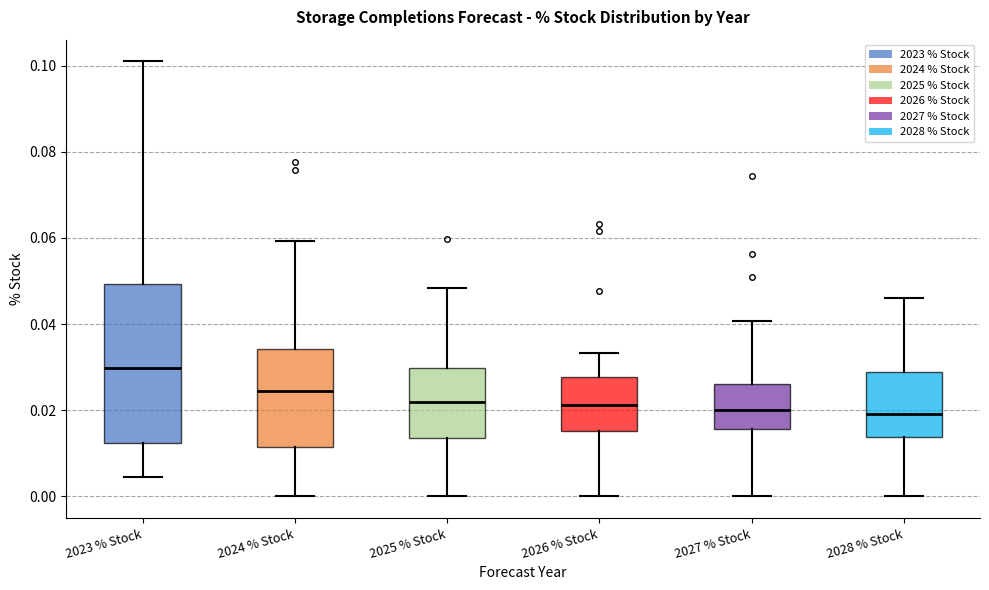

Reading left to right, read every box against the y-axis: the position of its median line, the range the box covers, and the ends of its whiskers. The values are not printed on the chart, so give them approximately, as read against the axis.

2023 % Stock: median 0.030, box 0.012 to 0.050, whiskers 0.004 to 0.102
2024 % Stock: median 0.024, box 0.012 to 0.034, whiskers 0.000 to 0.060
2025 % Stock: median 0.022, box 0.014 to 0.030, whiskers 0.000 to 0.048
2026 % Stock: median 0.022, box 0.016 to 0.028, whiskers 0.000 to 0.034
2027 % Stock: median 0.020, box 0.016 to 0.026, whiskers 0.000 to 0.040
2028 % Stock: median 0.020, box 0.014 to 0.028, whiskers 0.000 to 0.046